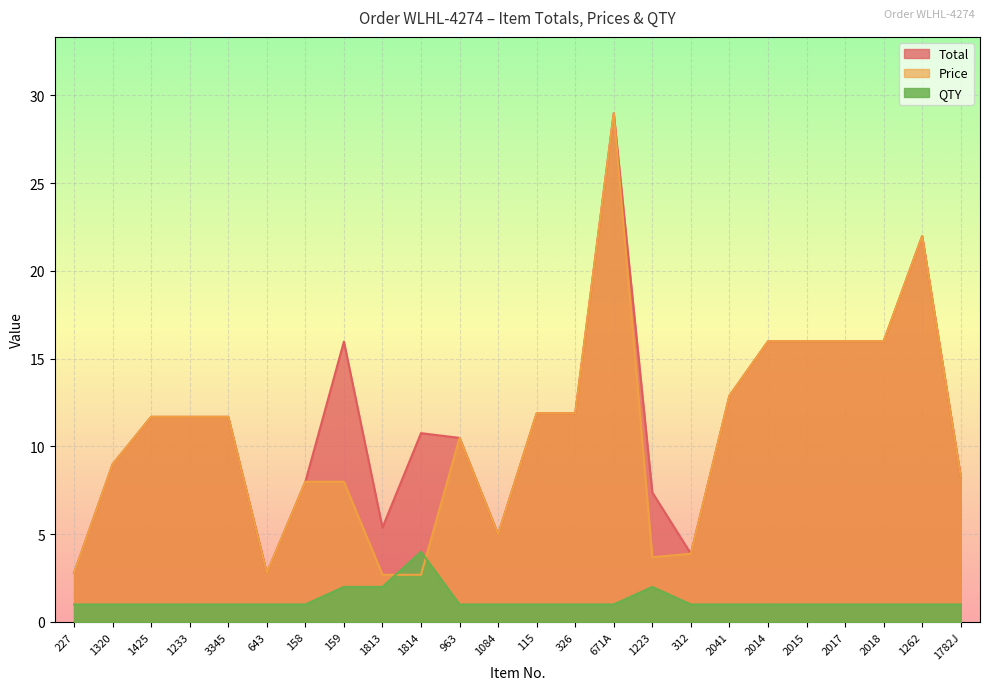

What is the spread (max minus min) of values at 1223?

5.4